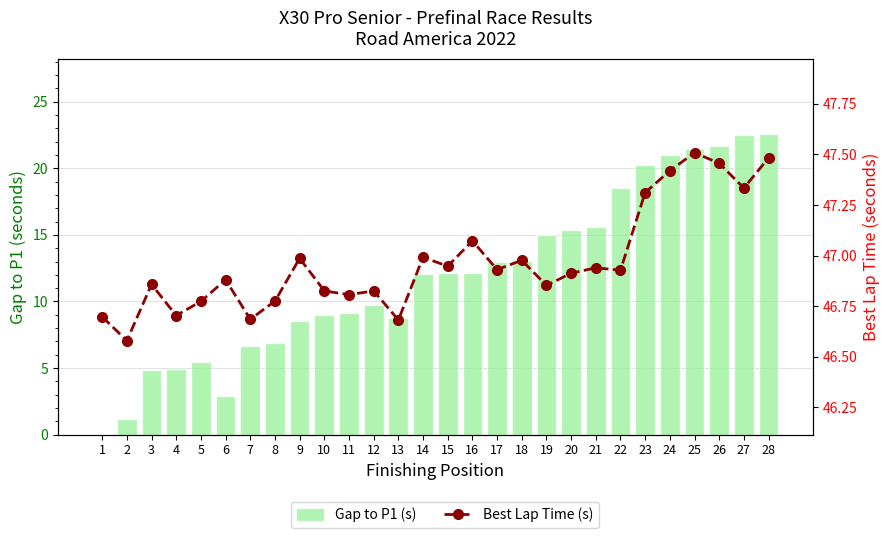

At how many categories does at least one series exceed 6?

28